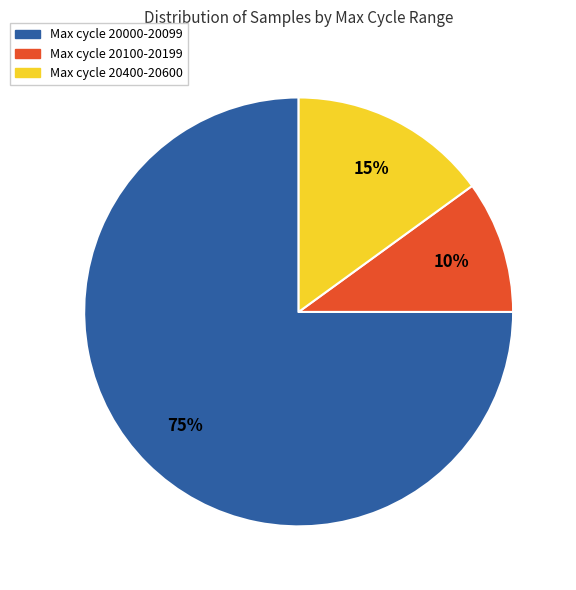

Does any single category account for the majority?

Yes